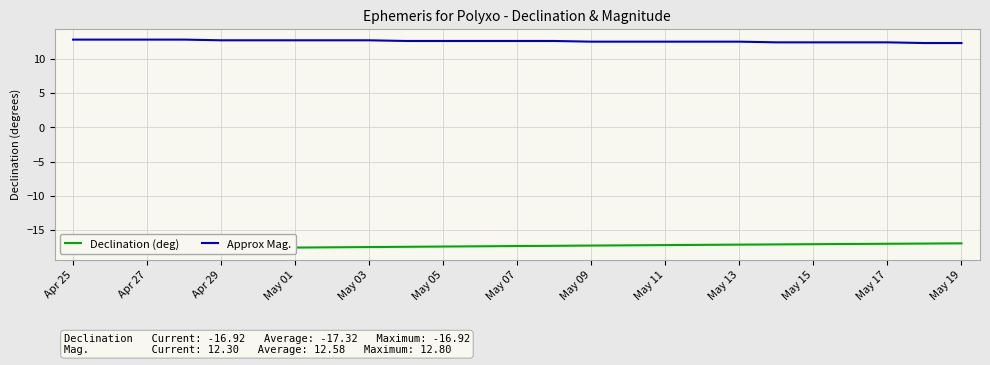

True or false: Approx Mag. and Declination (deg) cross at least once.

False